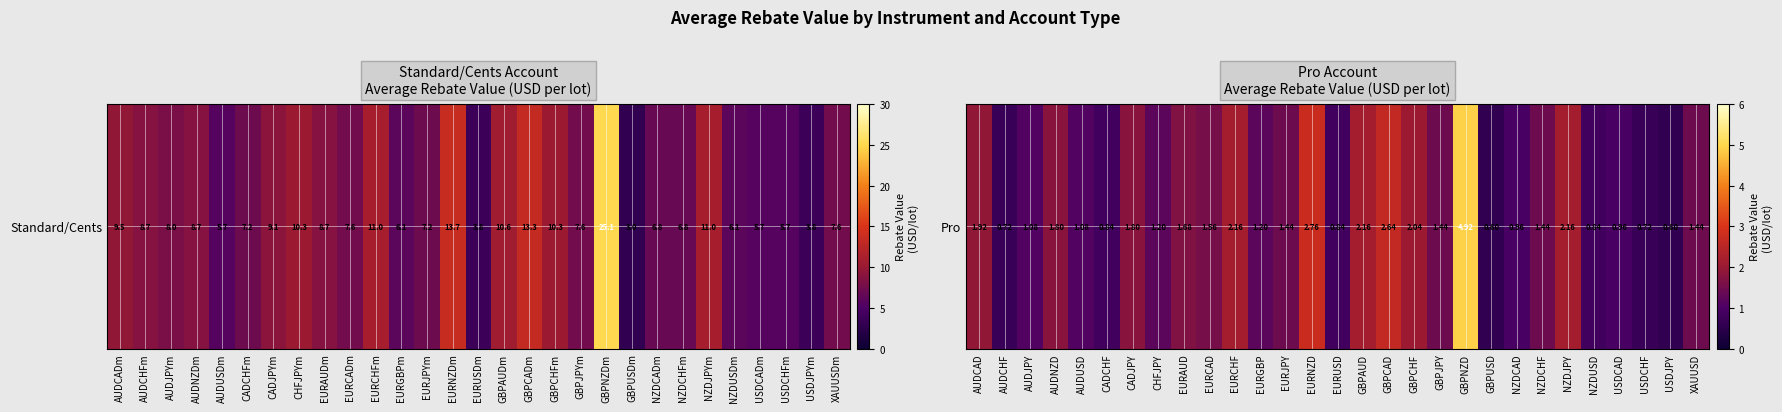

How many data points are less than 1?

9